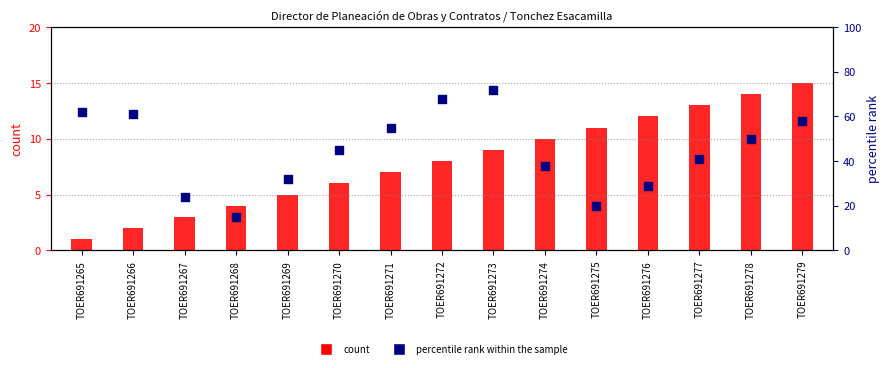

At how many categories does at least one series exceed 54?

6